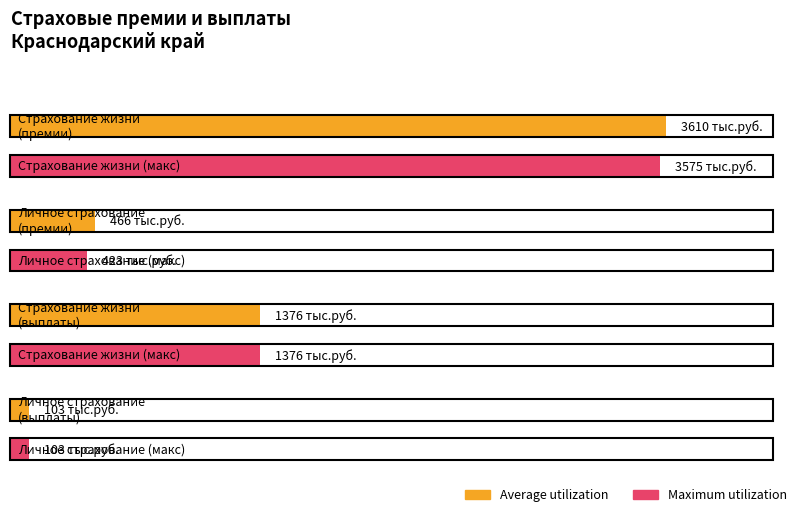

Which series has the largest range (max minus min)?

Average utilization